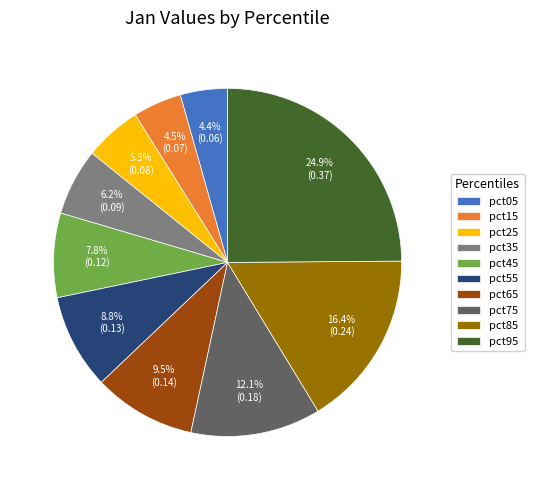

Count the number of slices in the pie.

10